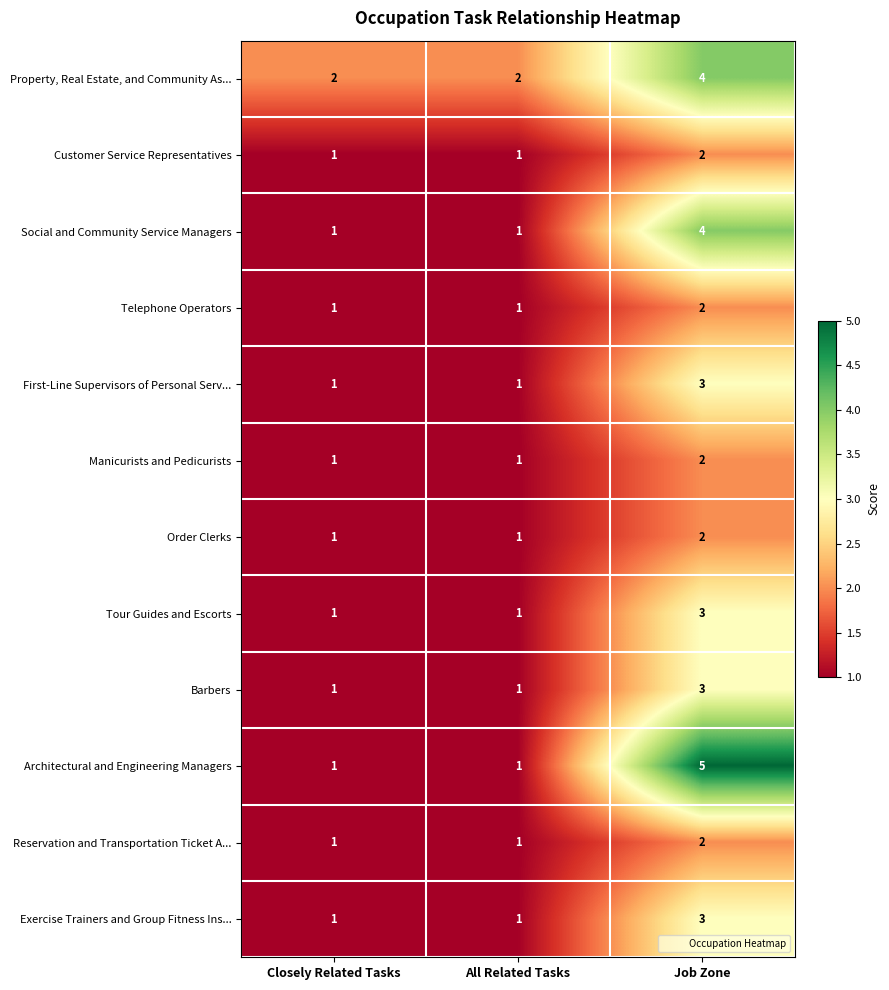

Which category has the highest value across all series?

Job Zone